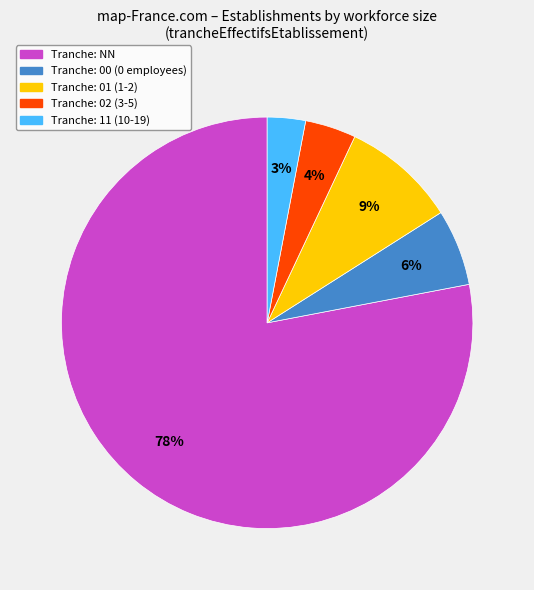

To the nearest percent, what is the difference between the largest and smallest slice percentages?

75%